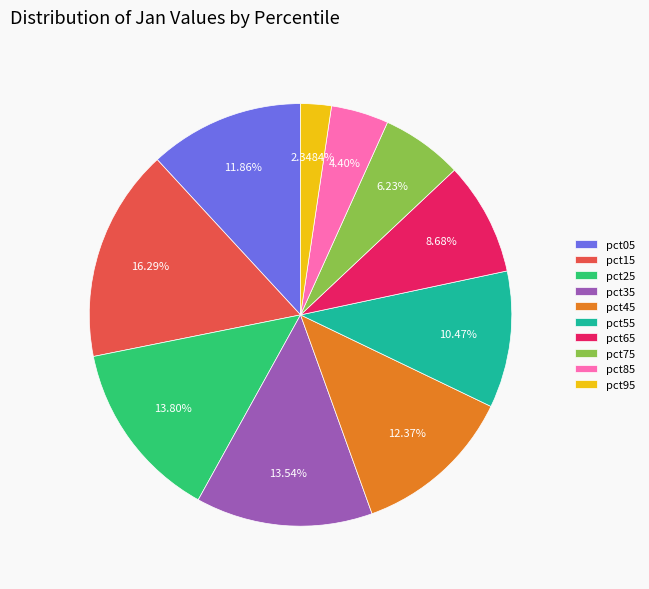

To the nearest percent, what percentage of the pie is pct05?

12%